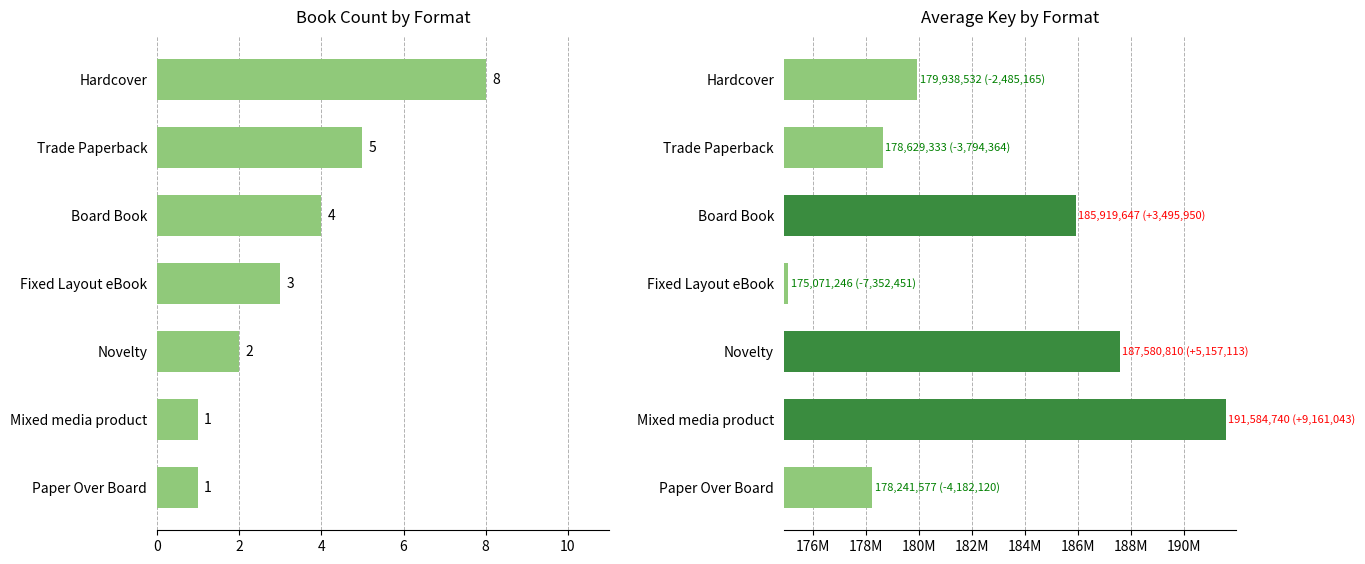

Reading left to right, what are all the values shown in this chart?

Count: 1	1	2	3	4	5	8
Avg Key: 178241577	191584740	187580810	175071246	185919647	178629333	179938532